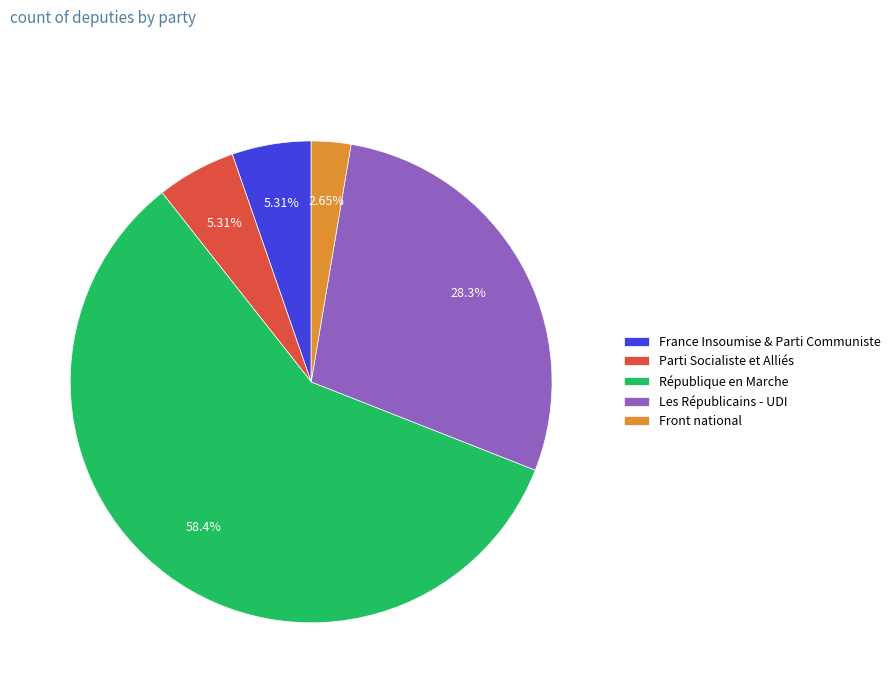

Between Front national and République en Marche, which is larger?

République en Marche